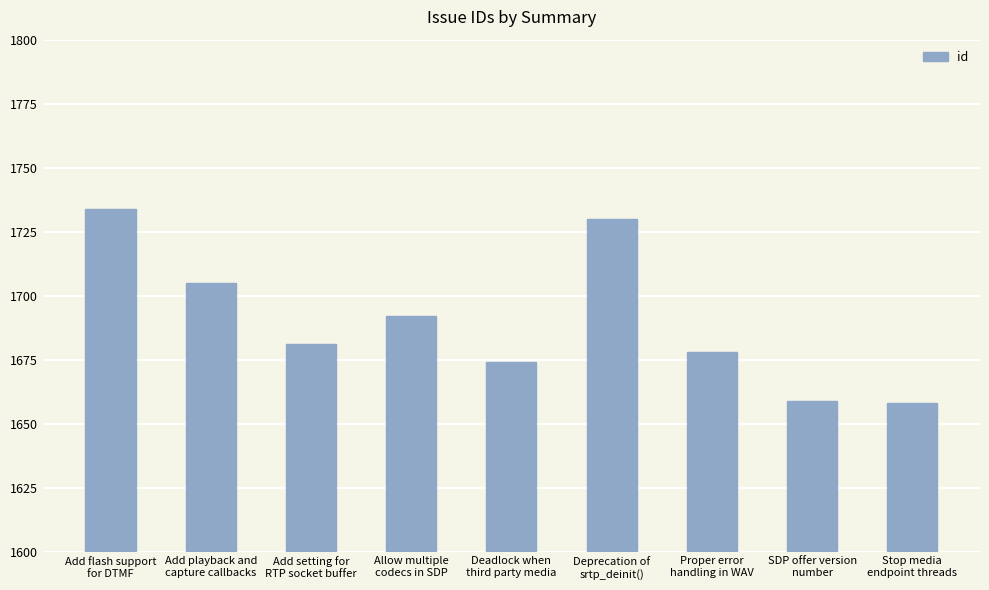

Are the bars horizontal?

No